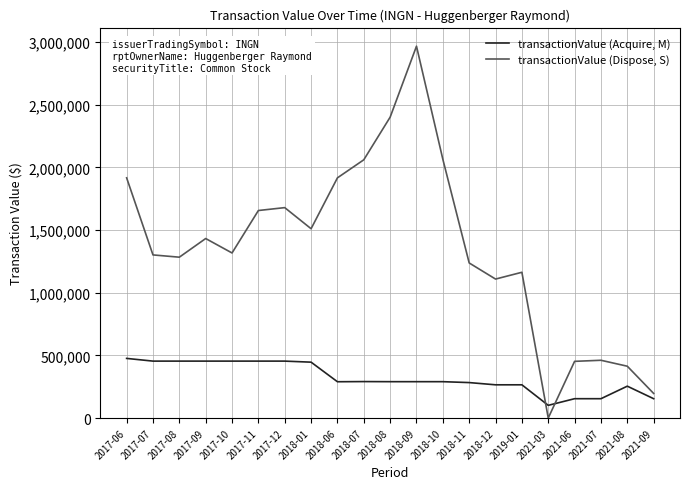

How many interior local peaks does the transactionValue (Dispose, S) series have?

5